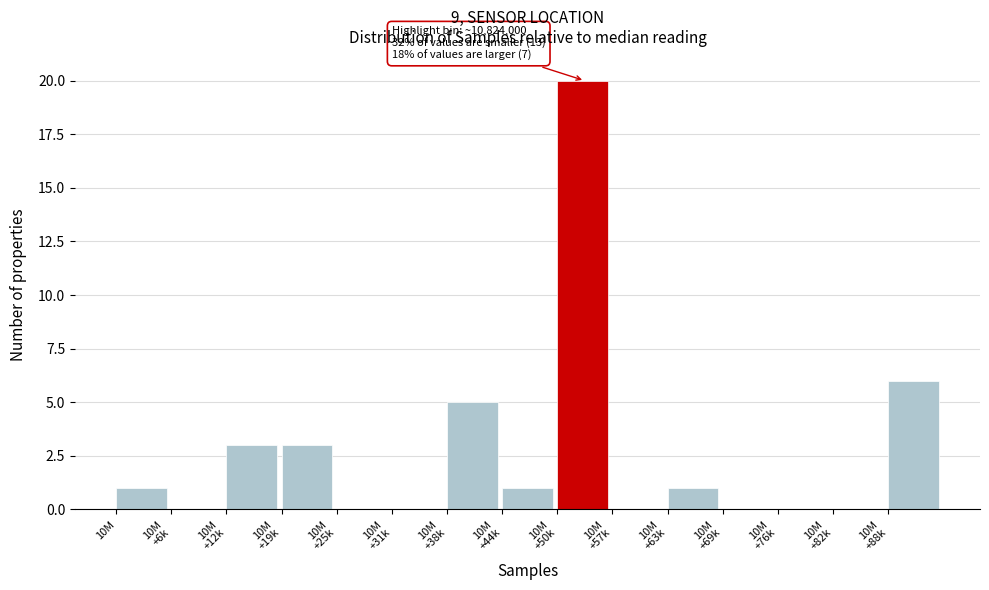

What is the greatest value displayed?

20